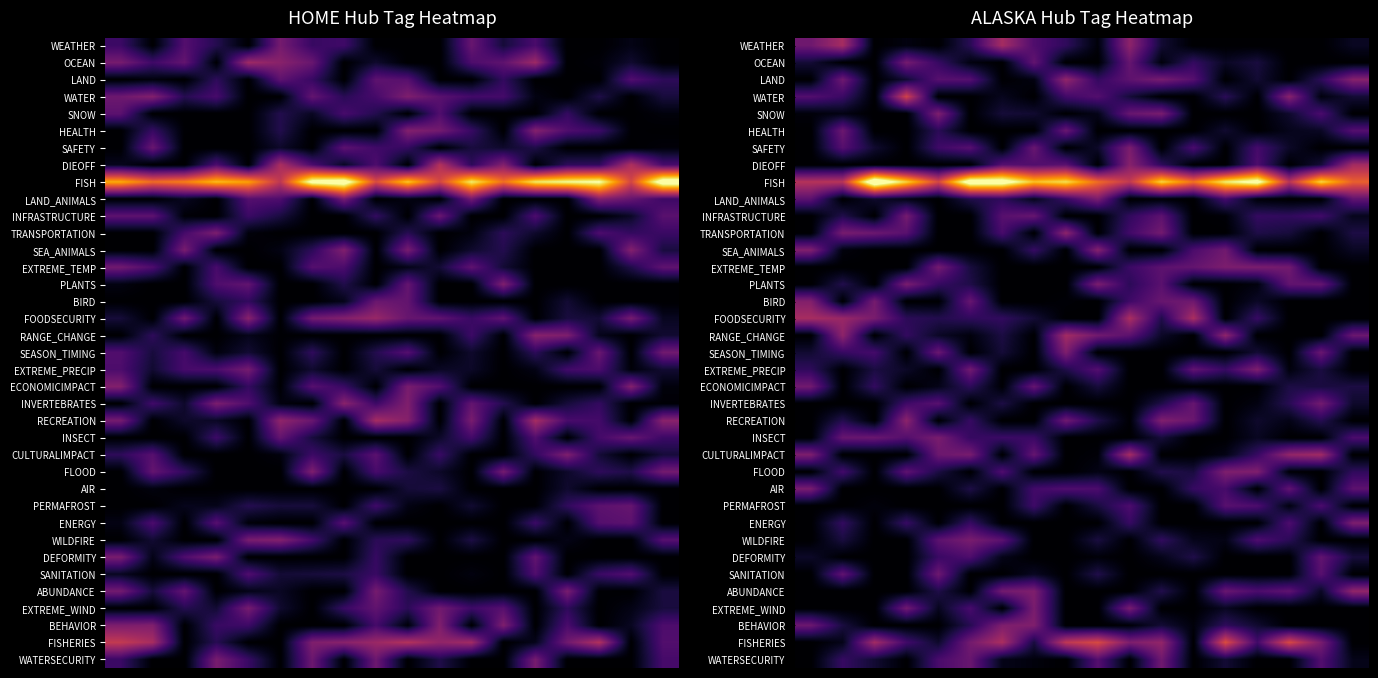

At which category is the sum across all series the highest?

10